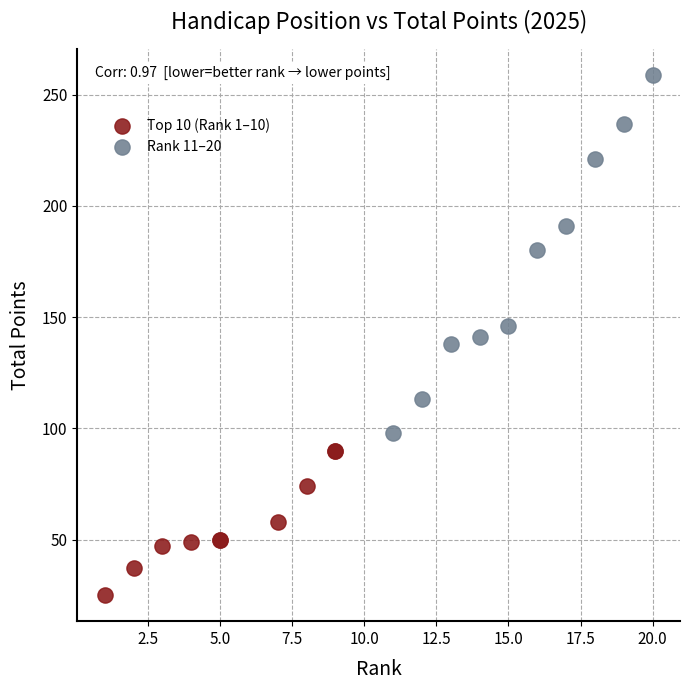

Which series contains the lowest Y value?

Top 10 (Rank 1–10)